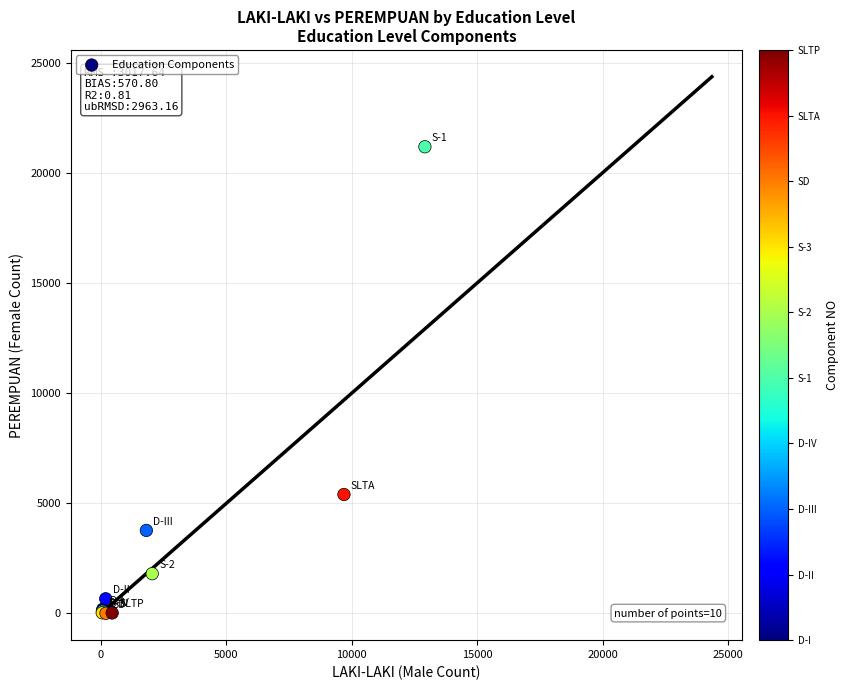

What Y value in the scatter plot is closest to 10592?

5397